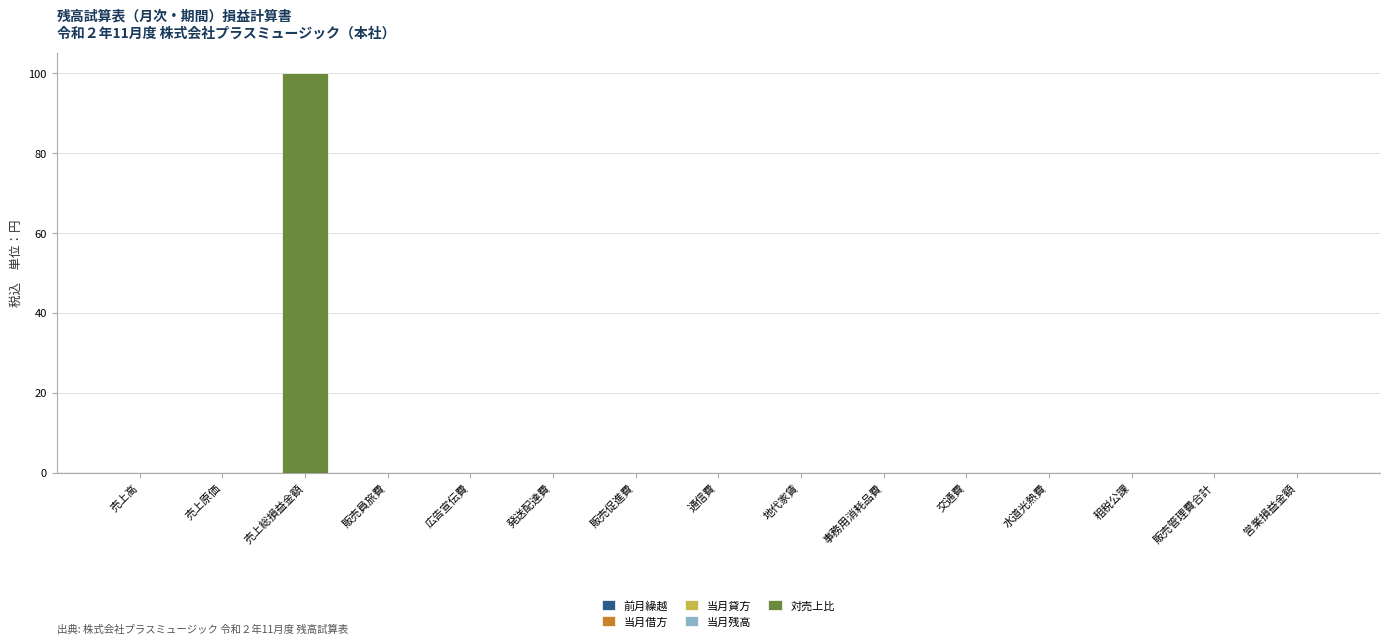

Between 売上総損益金額 and 事務用消耗品費, which is larger?

売上総損益金額